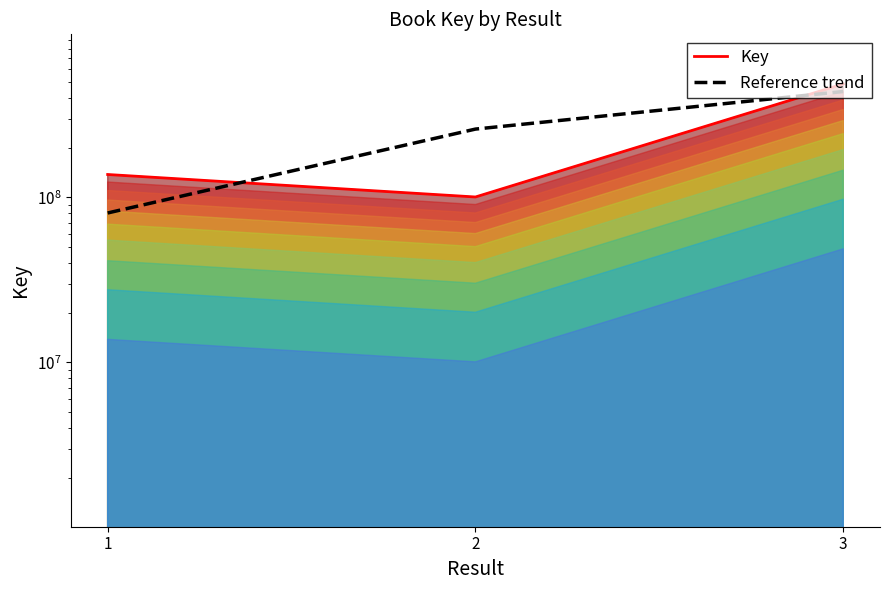

Where does the Key series first go above 137873624?

3